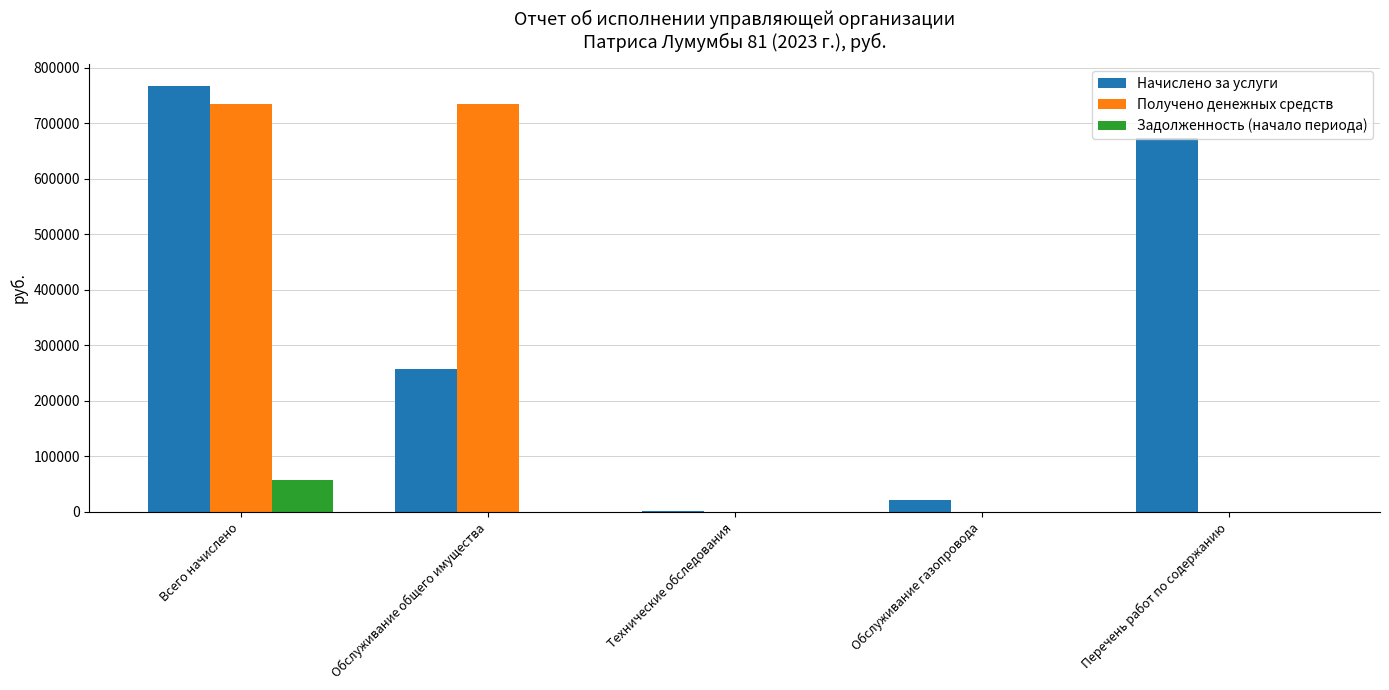

What is the sum of all Начислено за услуги values?

1719710.2